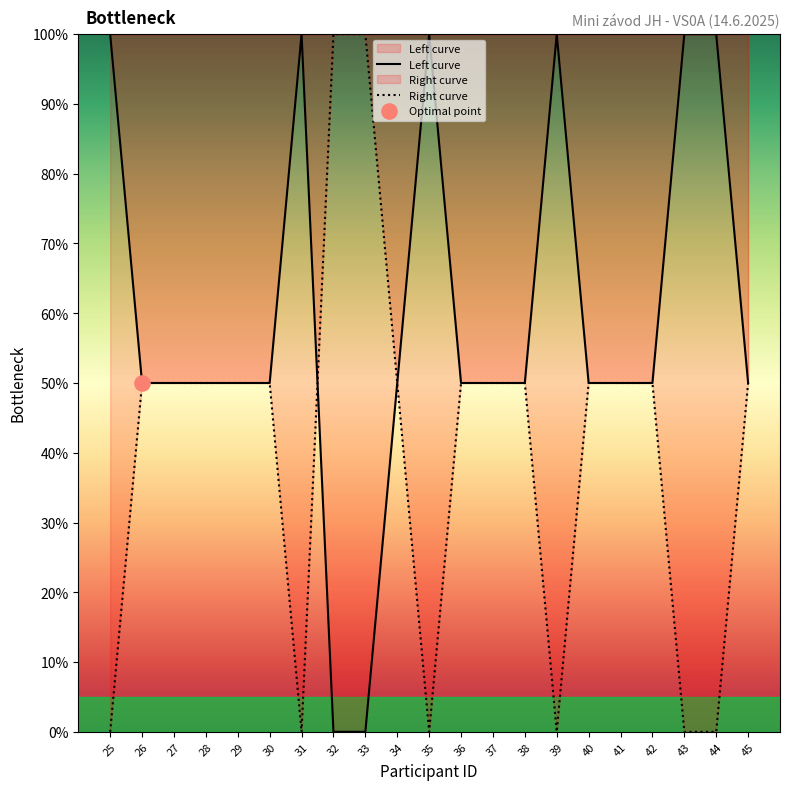

At which category is the sum across all series the highest?

25